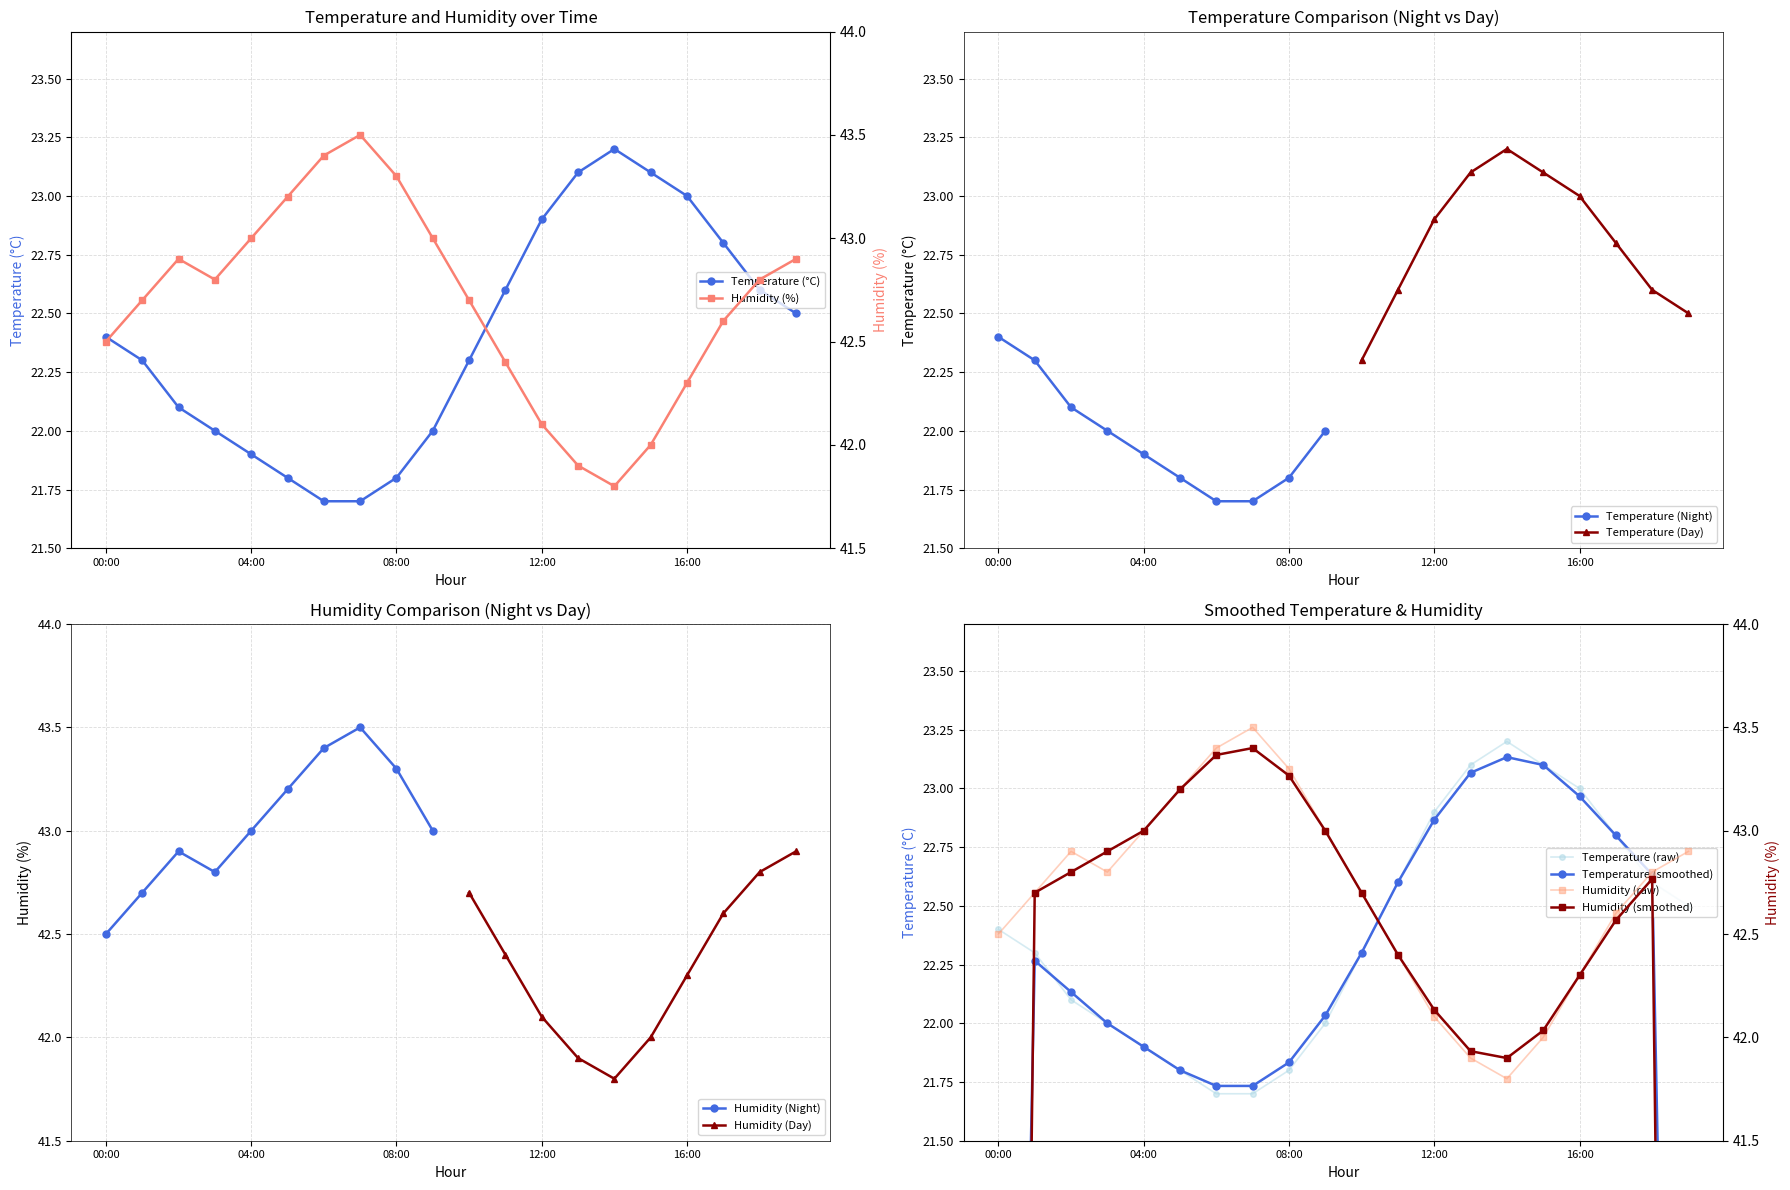

Rank the series by their average value, from lowest to highest.

temperature, humidity